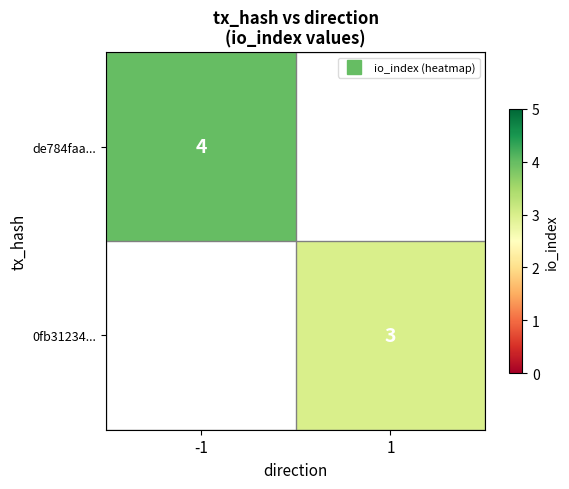

Count the number of categories in the chart.

2